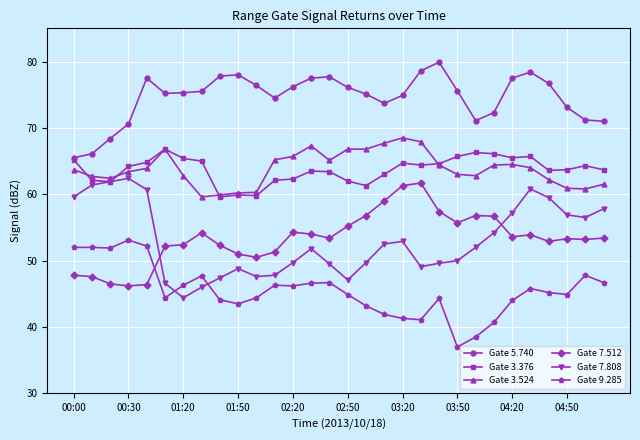

In Gate 9.285, how many points are lower than both neighbors (excluding endpoints)?

7